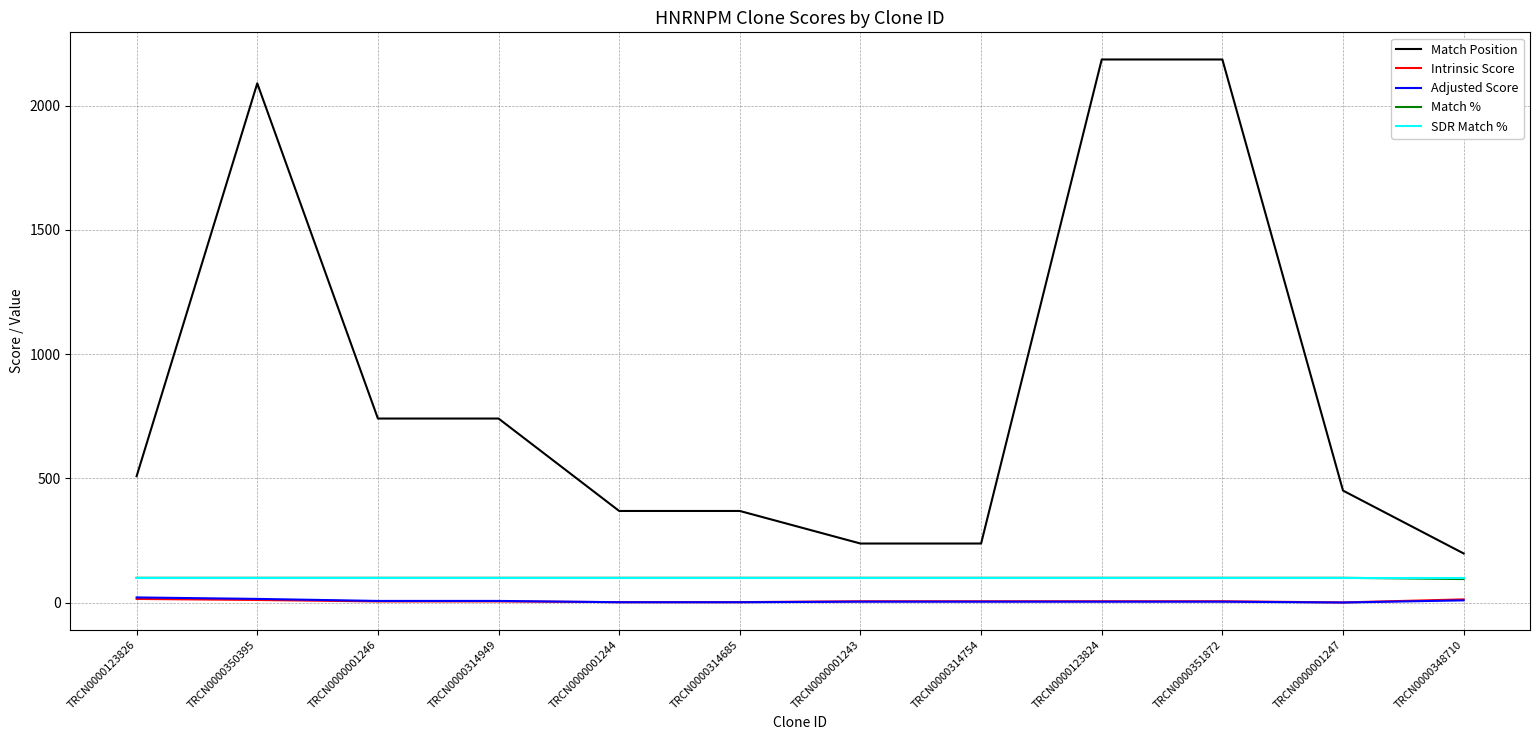

Count the number of categories in the chart.

12